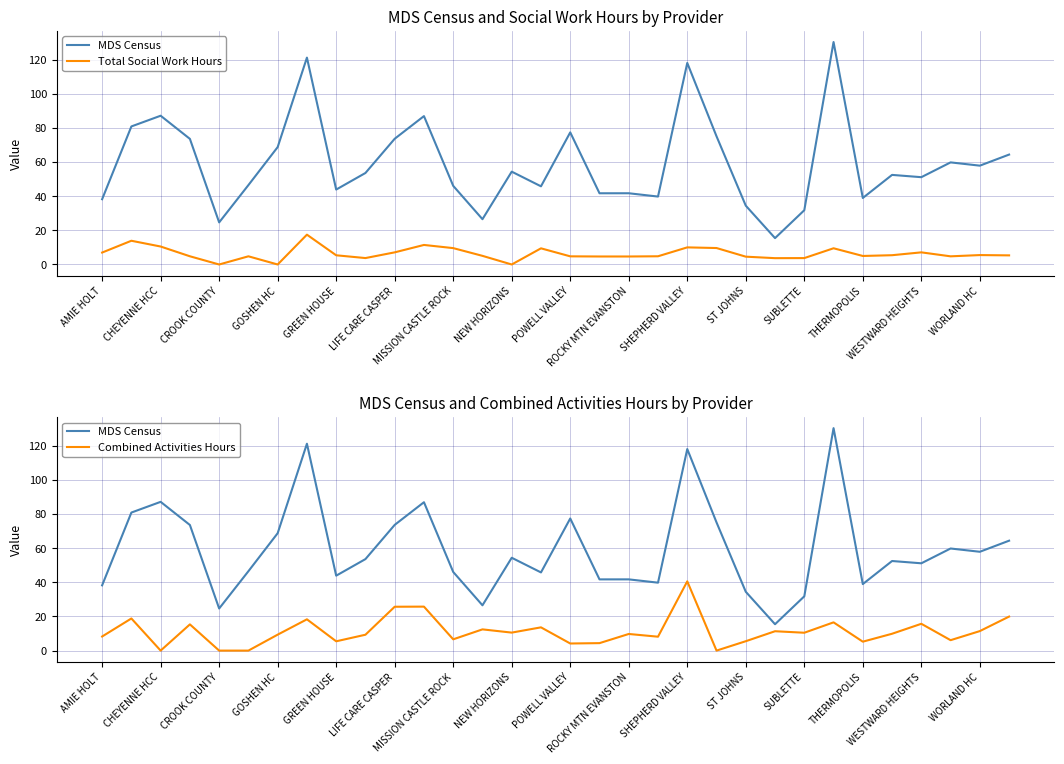

Which series has the largest total across all categories?

MDS Census